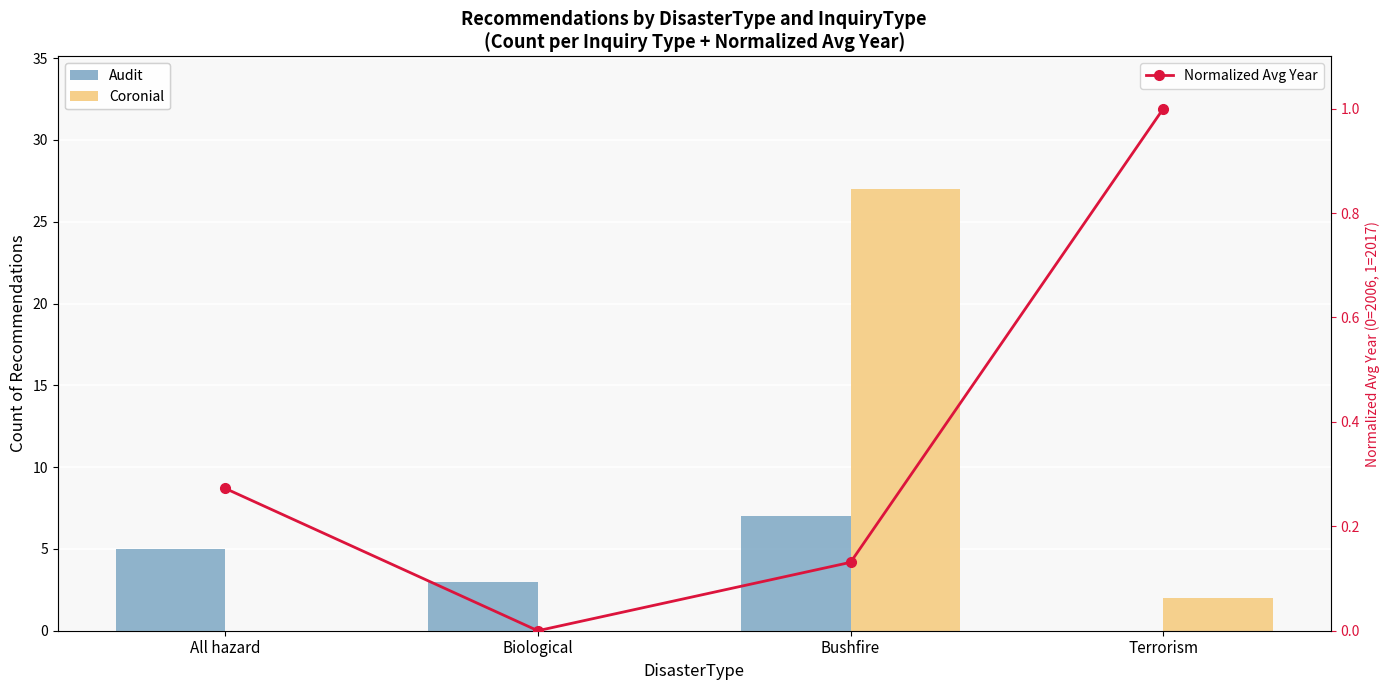

List the labels in order of Normalized Avg Year value, smallest first.

Biological, Bushfire, All hazard, Terrorism